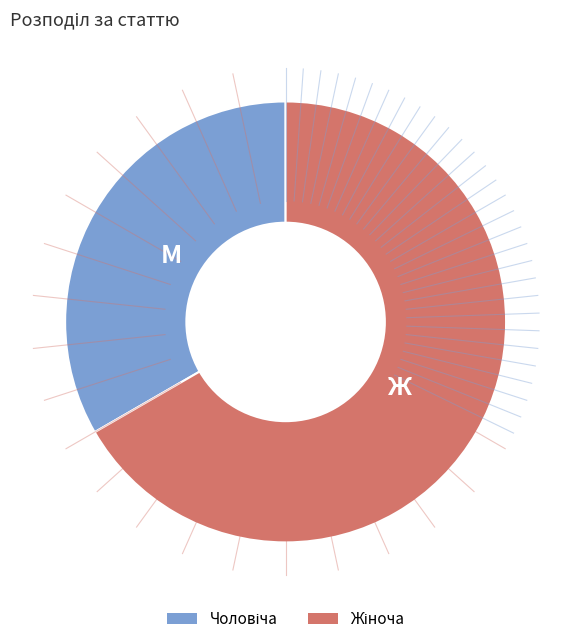

Is there a majority slice in this chart?

Yes